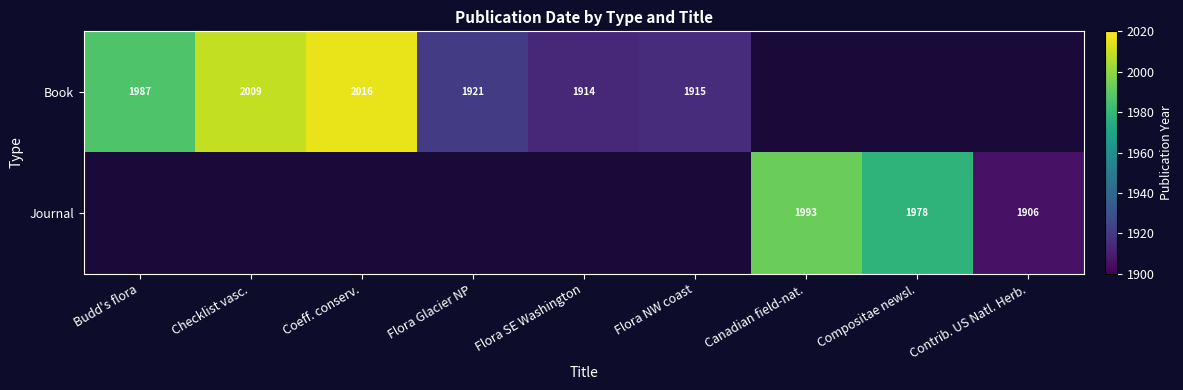

The value of Journal at Contrib. US Natl. Herb. is 2688. True or false?

False